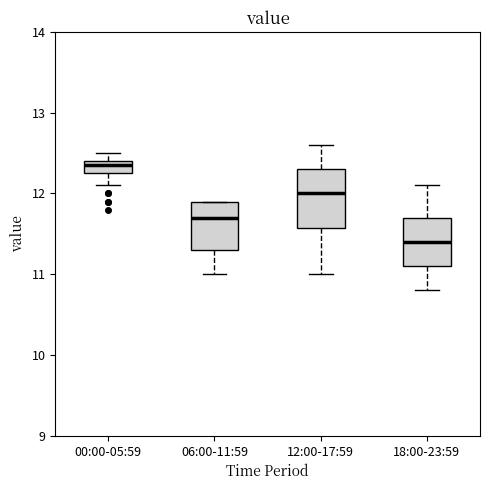

Which box has the lowest median line?

18:00-23:59